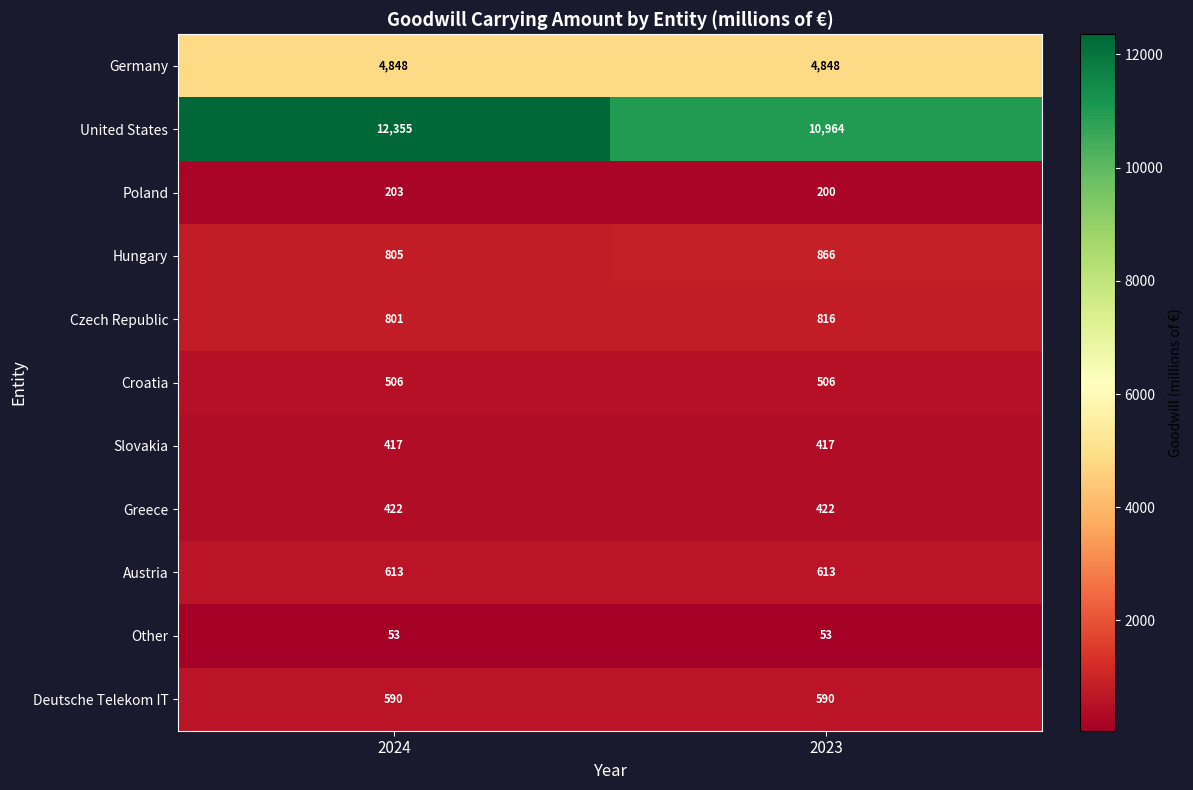

True or false: Other has a value of 72 at 2024.

False